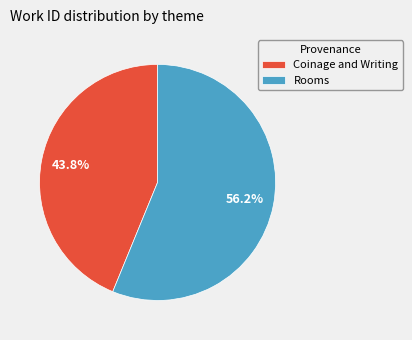

Is there a majority slice in this chart?

Yes